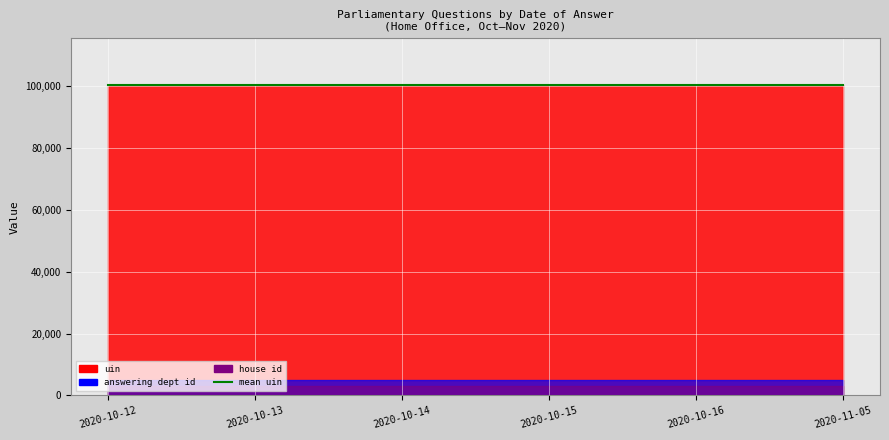

Is it true that uin line equals 171419.2 at 2020-10-16?

False